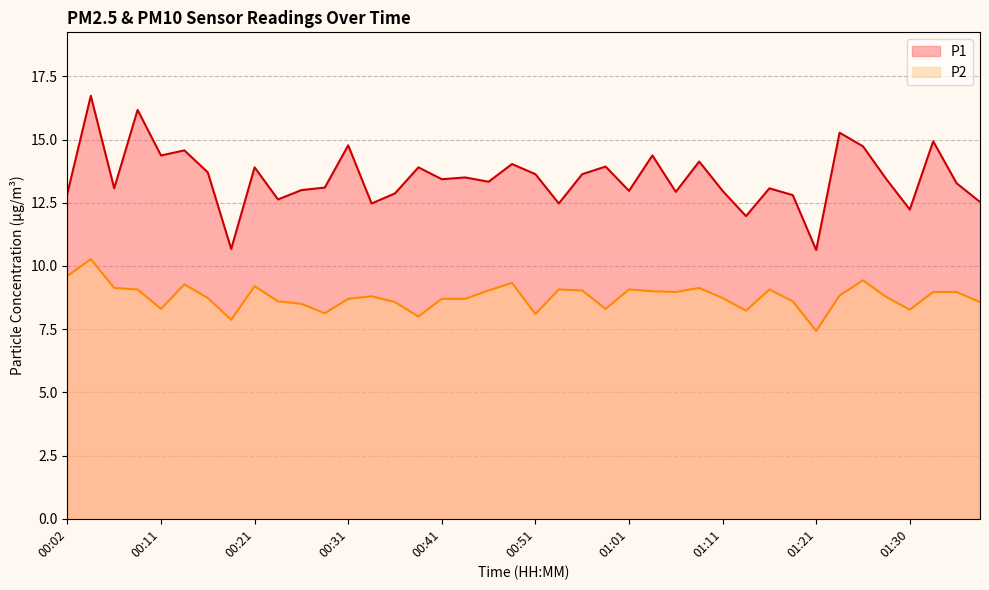

List the series in order of their overall mean, lowest first.

P2, P1